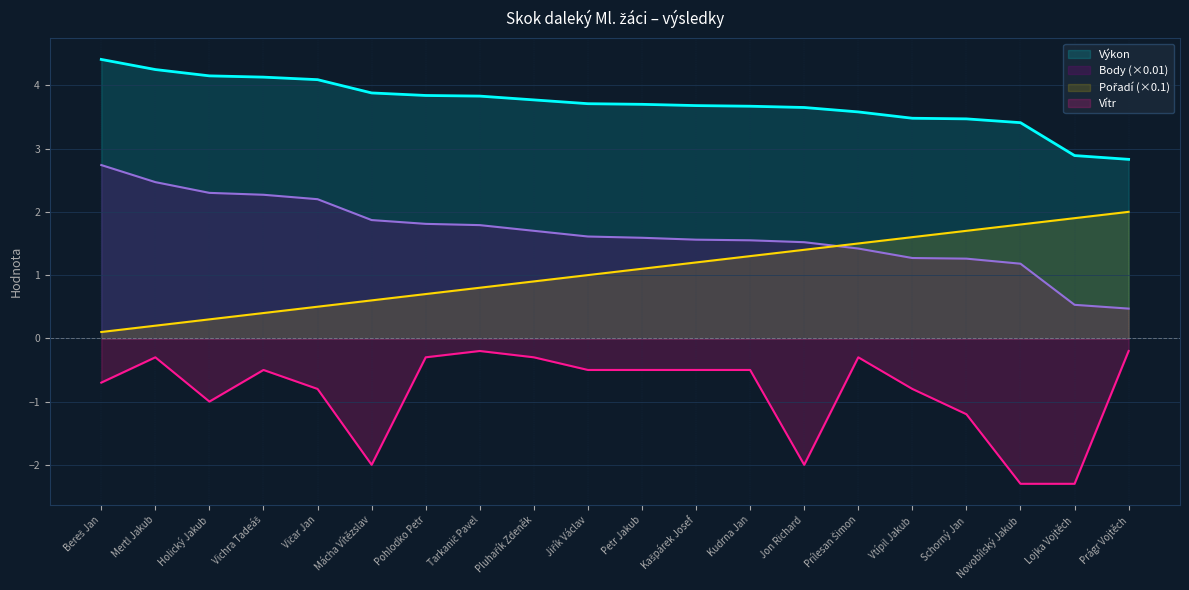

Which series has the largest total across all categories?

Výkon